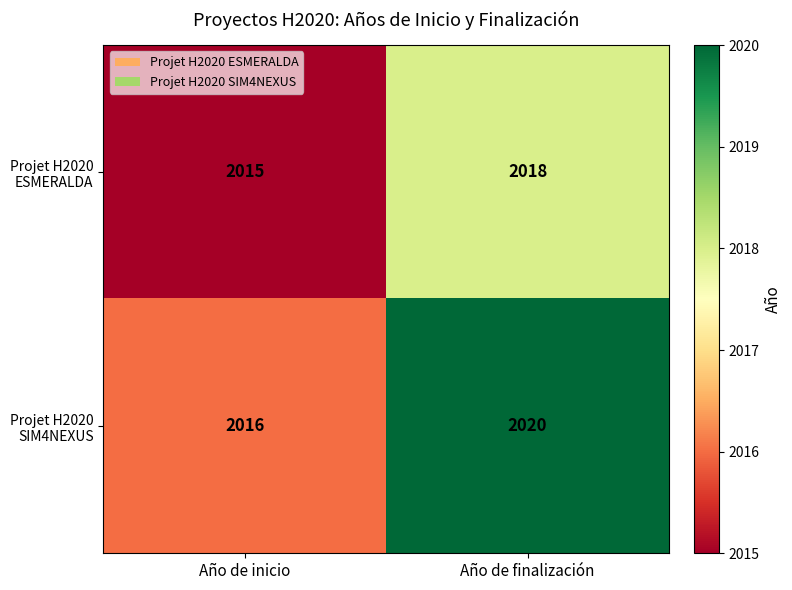

At how many categories does at least one series exceed 2019?

1